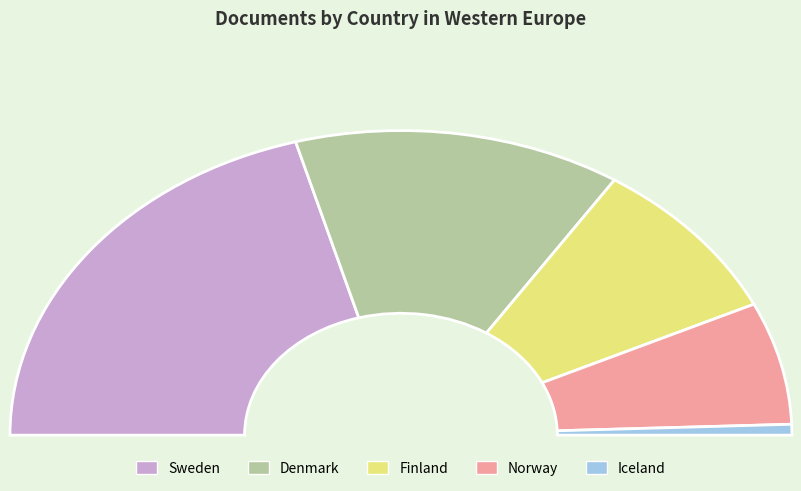

The Finland slice represents 17% of the pie. True or false?

True